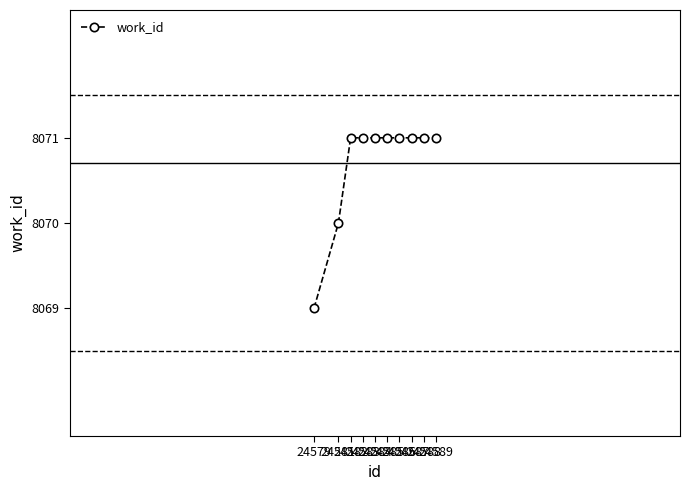

What is the maximum value shown in the chart?

8071